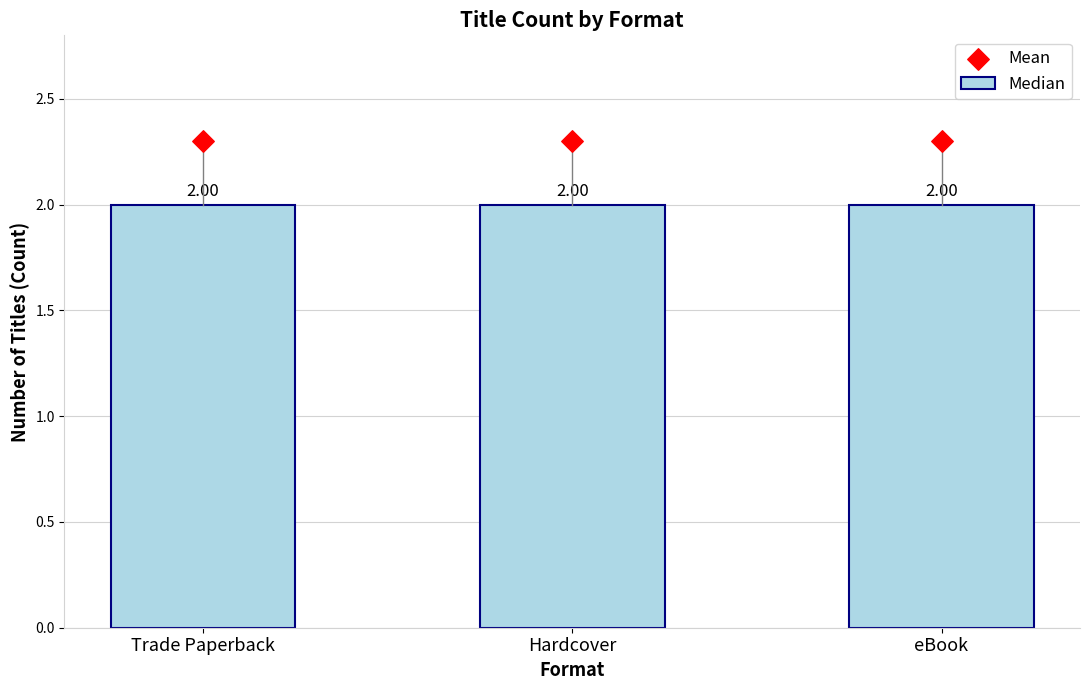

Which series has the largest total across all categories?

Mean